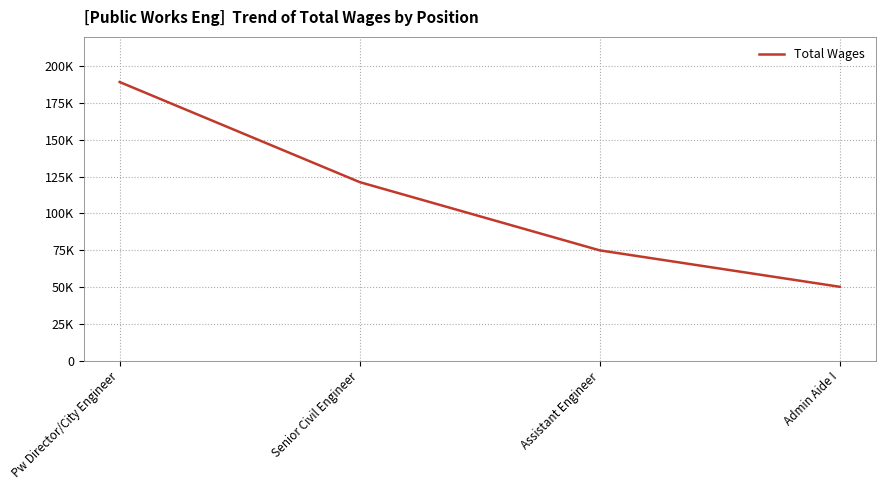

Is this an area chart (filled region under the line)?

No